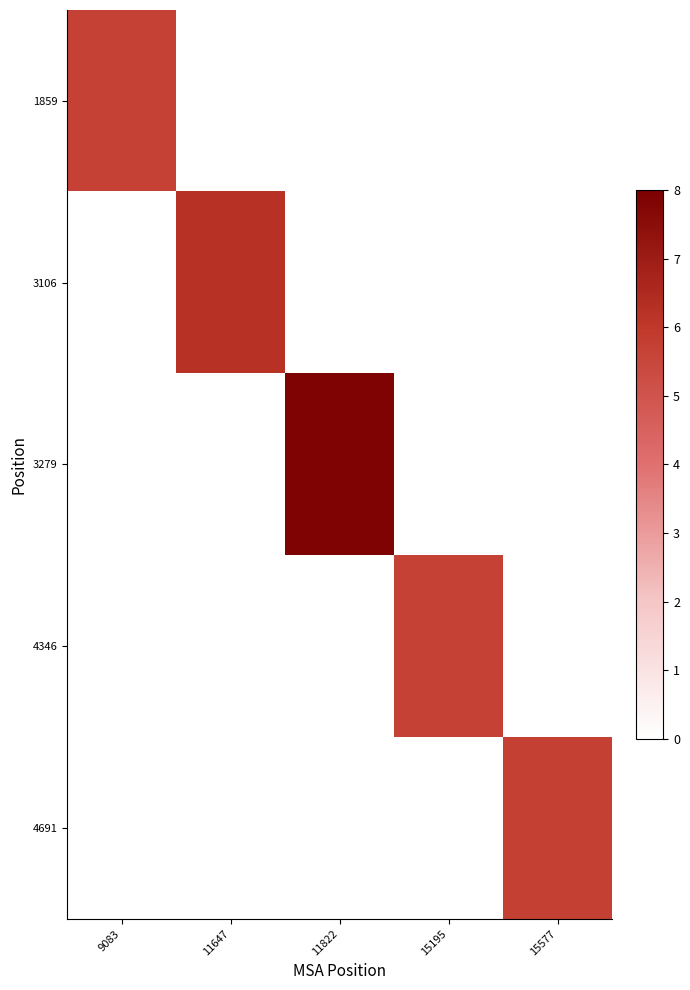

Reading left to right, list all the values displayed in this chart.

1859: 9083=5.7	11647=0.0	11822=0.0	15195=0.0	15577=0.0
3106: 9083=0.0	11647=6.2	11822=0.0	15195=0.0	15577=0.0
3279: 9083=0.0	11647=0.0	11822=7.8	15195=0.0	15577=0.0
4346: 9083=0.0	11647=0.0	11822=0.0	15195=5.7	15577=0.0
4691: 9083=0.0	11647=0.0	11822=0.0	15195=0.0	15577=5.7